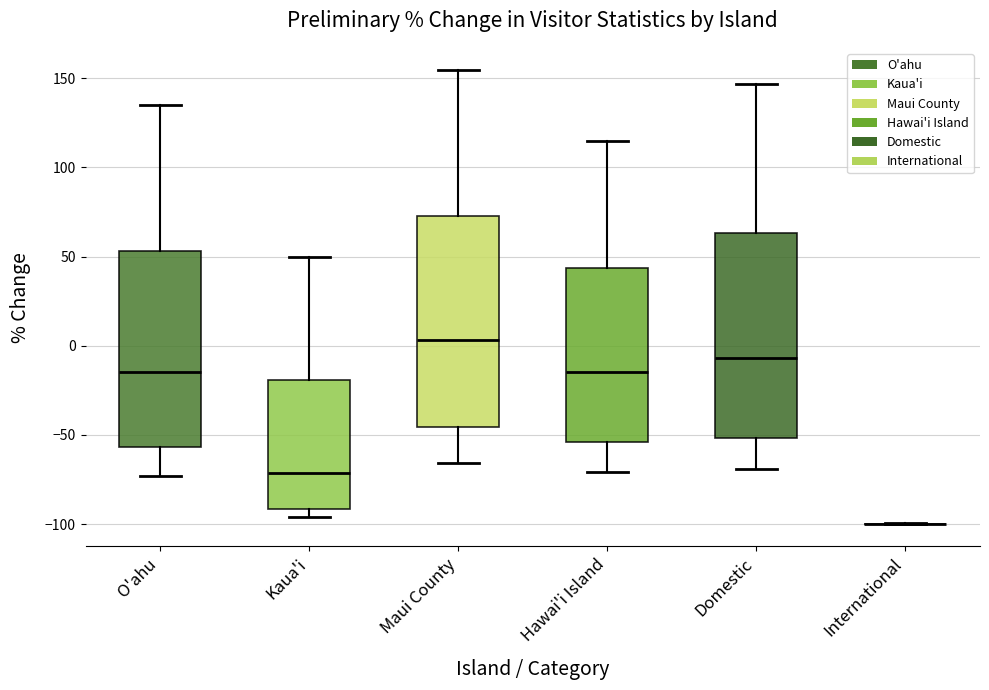

Where is the lower edge of the box for Kaua'i on the y-axis? The values are not printed on the chart, so give them approximately, as read against the axis.

-90